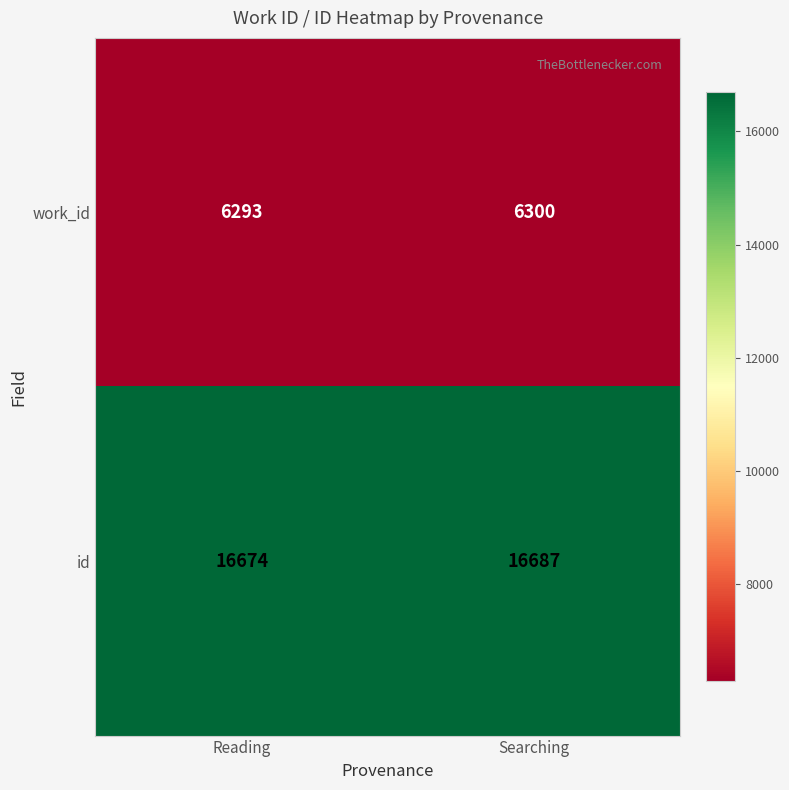

What is the difference between the maximum and minimum values in the id series?

13